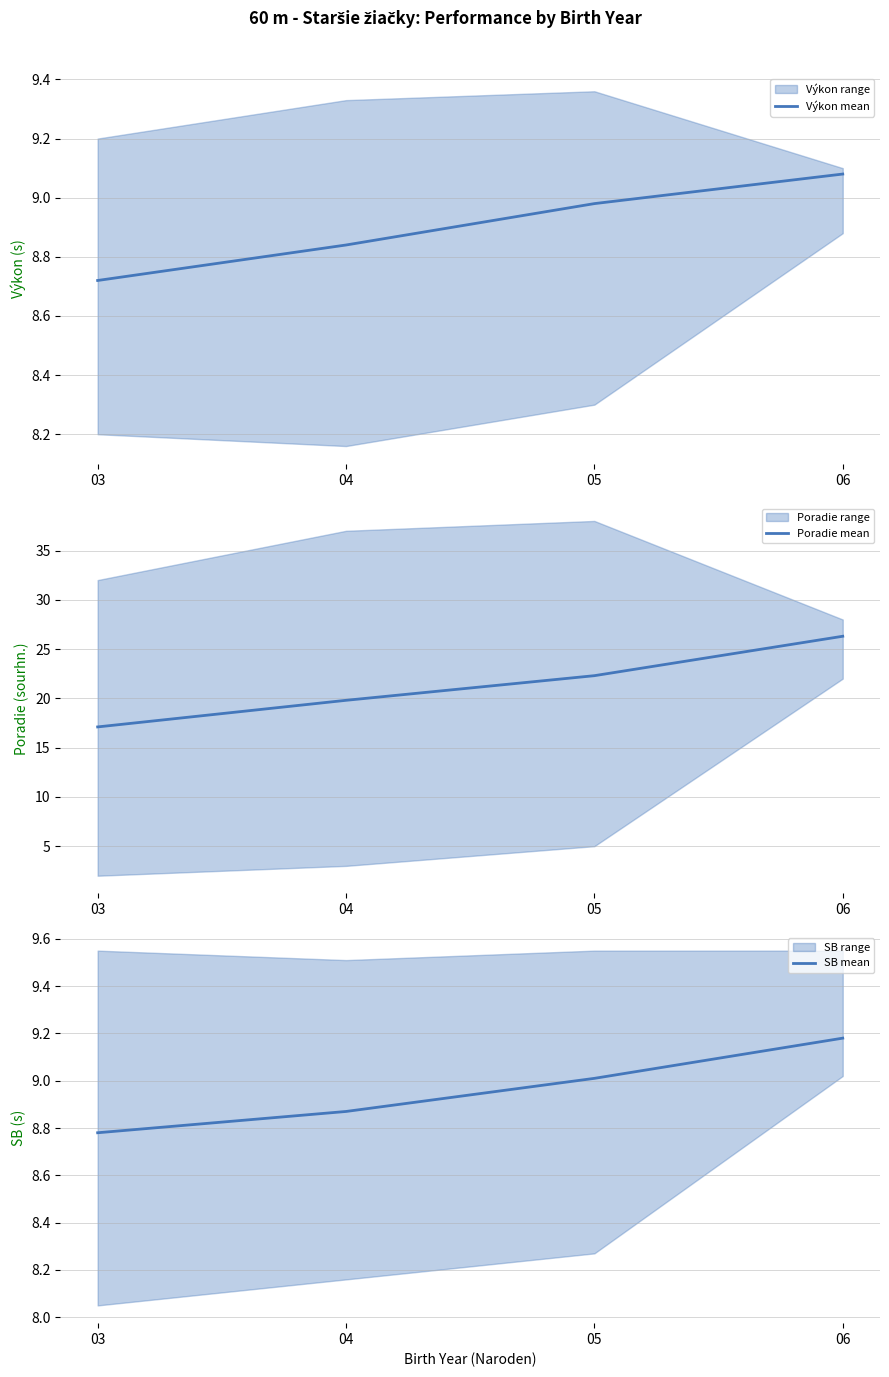

Rank the series by their maximum value, from lowest to highest.

Výkon mean, SB mean, Poradie mean